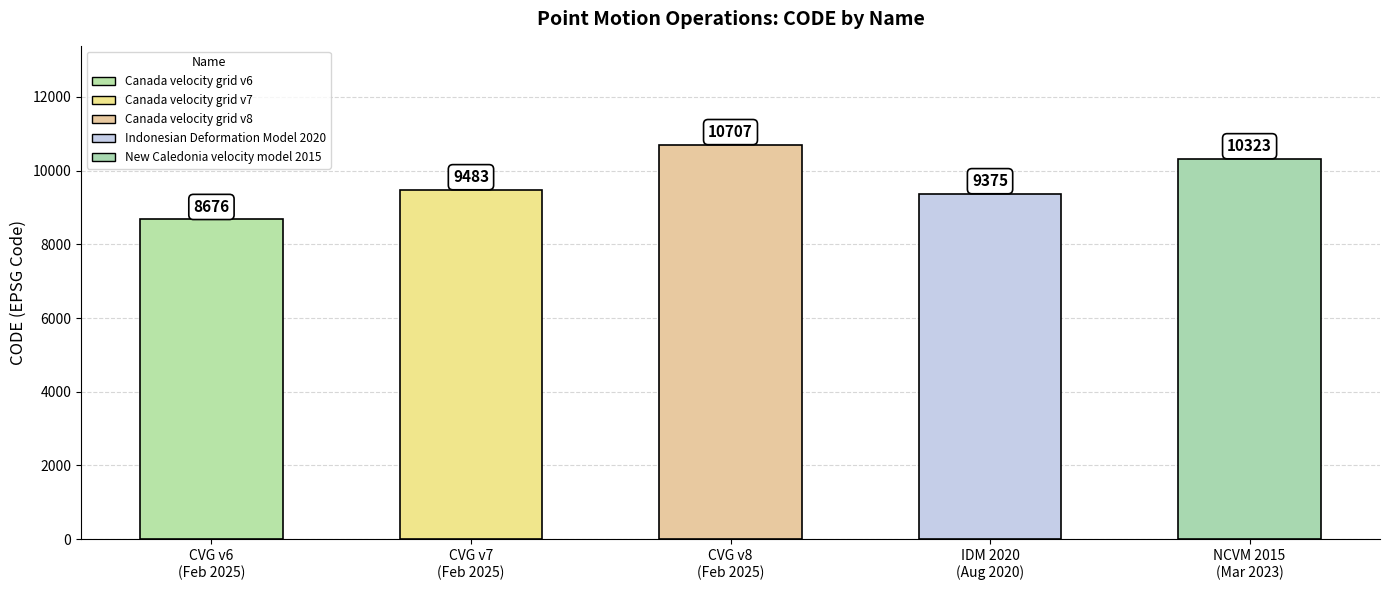

How many values are below 9483?

2